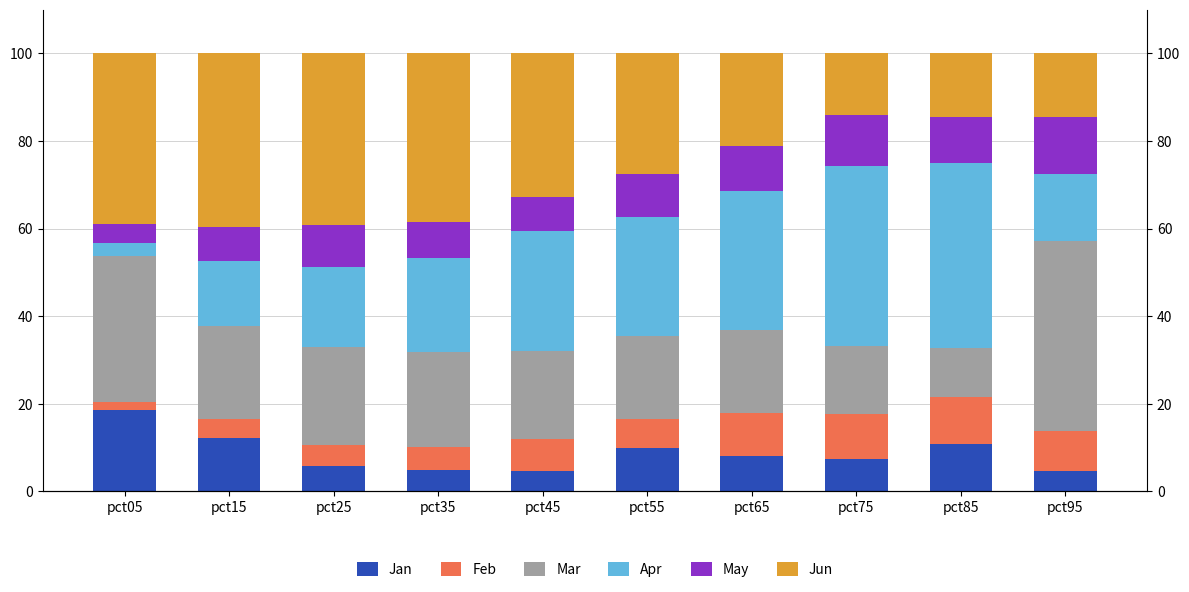

At how many categories does at least one series exceed 7?

10